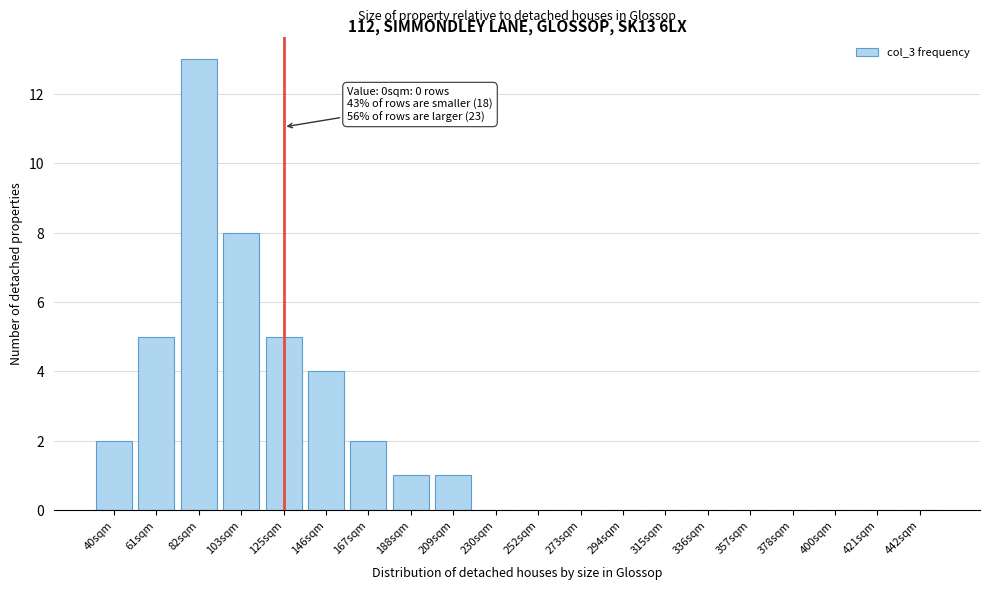

Reading left to right, transcribe all the data shown in this chart.

40sqm=2	61sqm=5	82sqm=13	103sqm=8	125sqm=5	146sqm=4	167sqm=2	188sqm=1	209sqm=1	230sqm=0	252sqm=0	273sqm=0	294sqm=0	315sqm=0	336sqm=0	357sqm=0	378sqm=0	400sqm=0	421sqm=0	442sqm=0